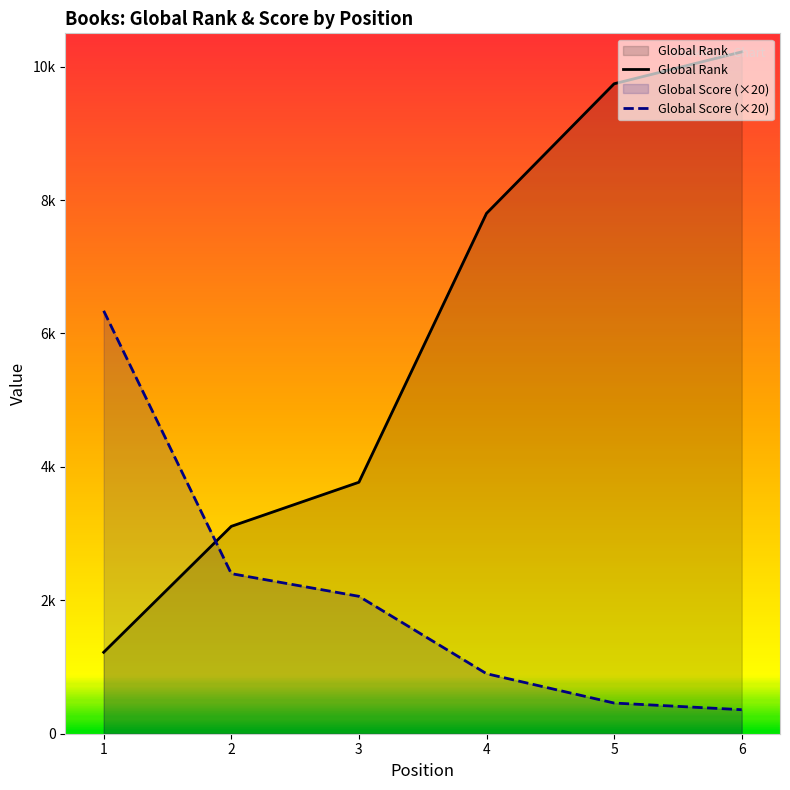

Between 4 and 6, which is larger?

6